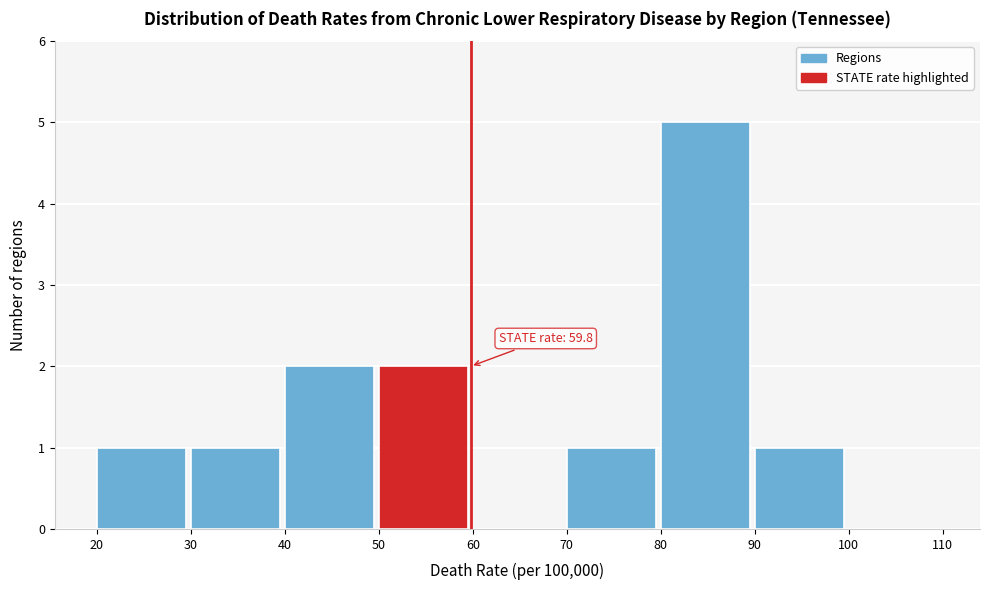

Which range on the x-axis has the tallest bar?

80 to 90